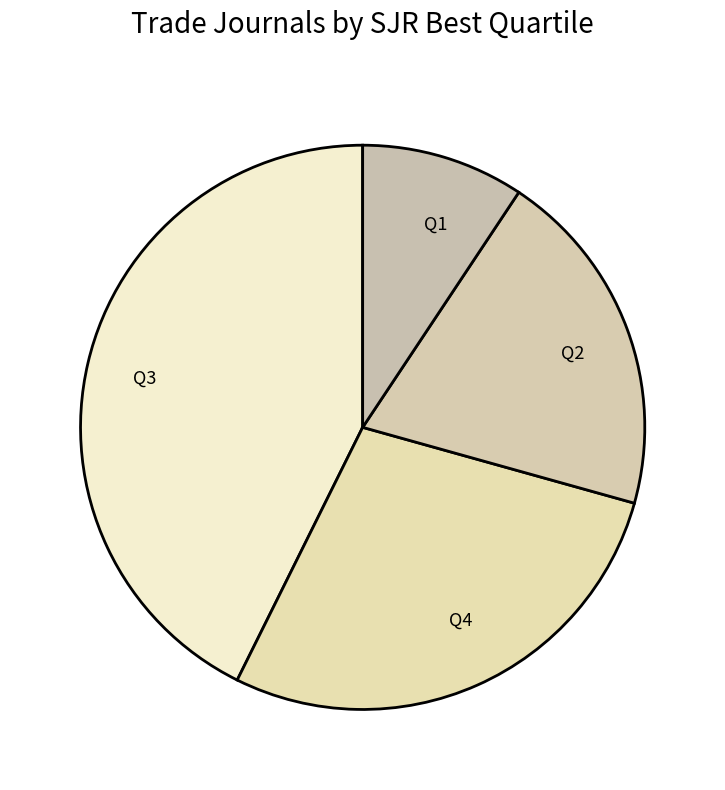

Does any single category account for the majority?

No